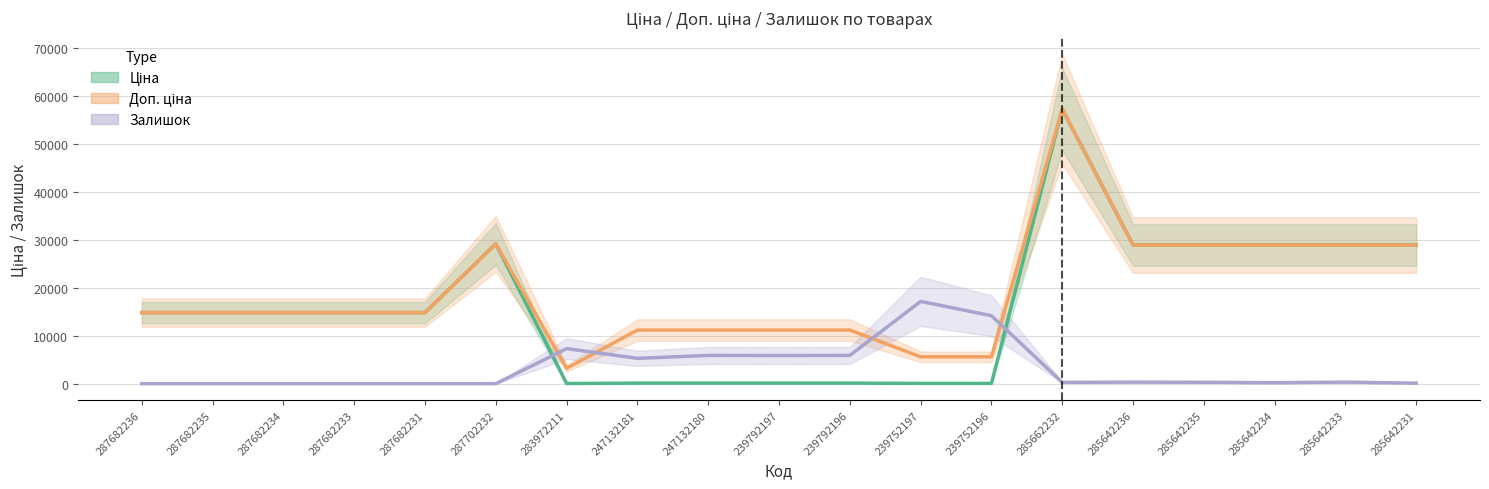

How many lines are shown in the chart?

3